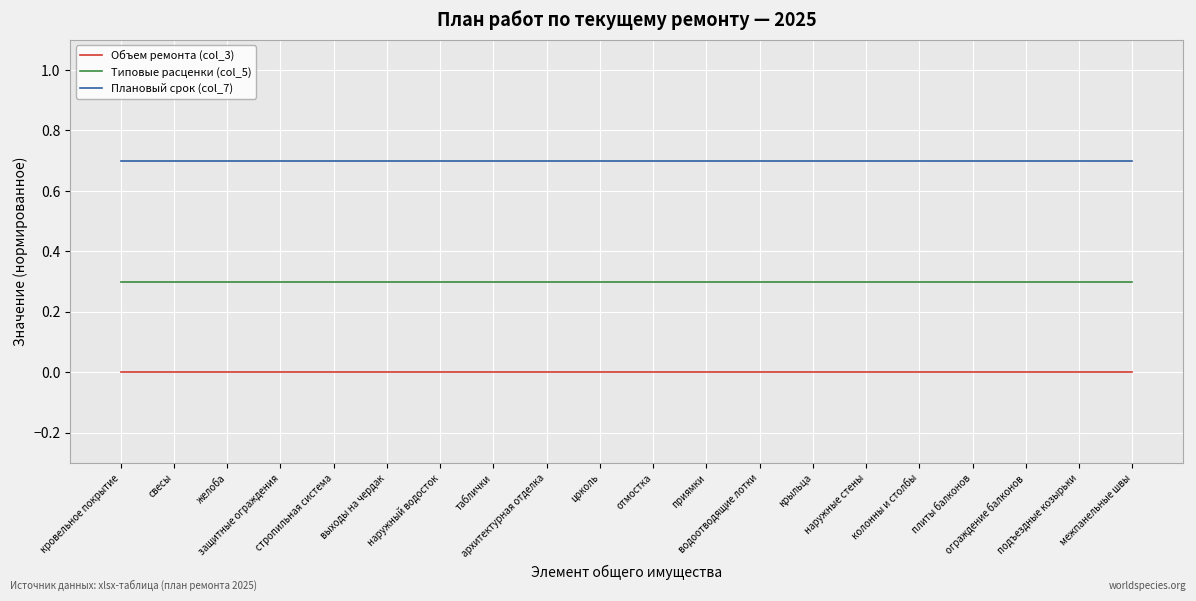

What is the difference between the highest and lowest values at свесы?

0.7